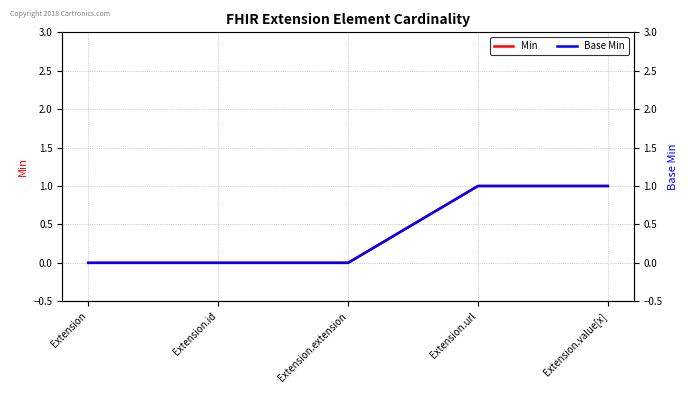

What is the difference between the maximum and minimum values in the Min series?

1